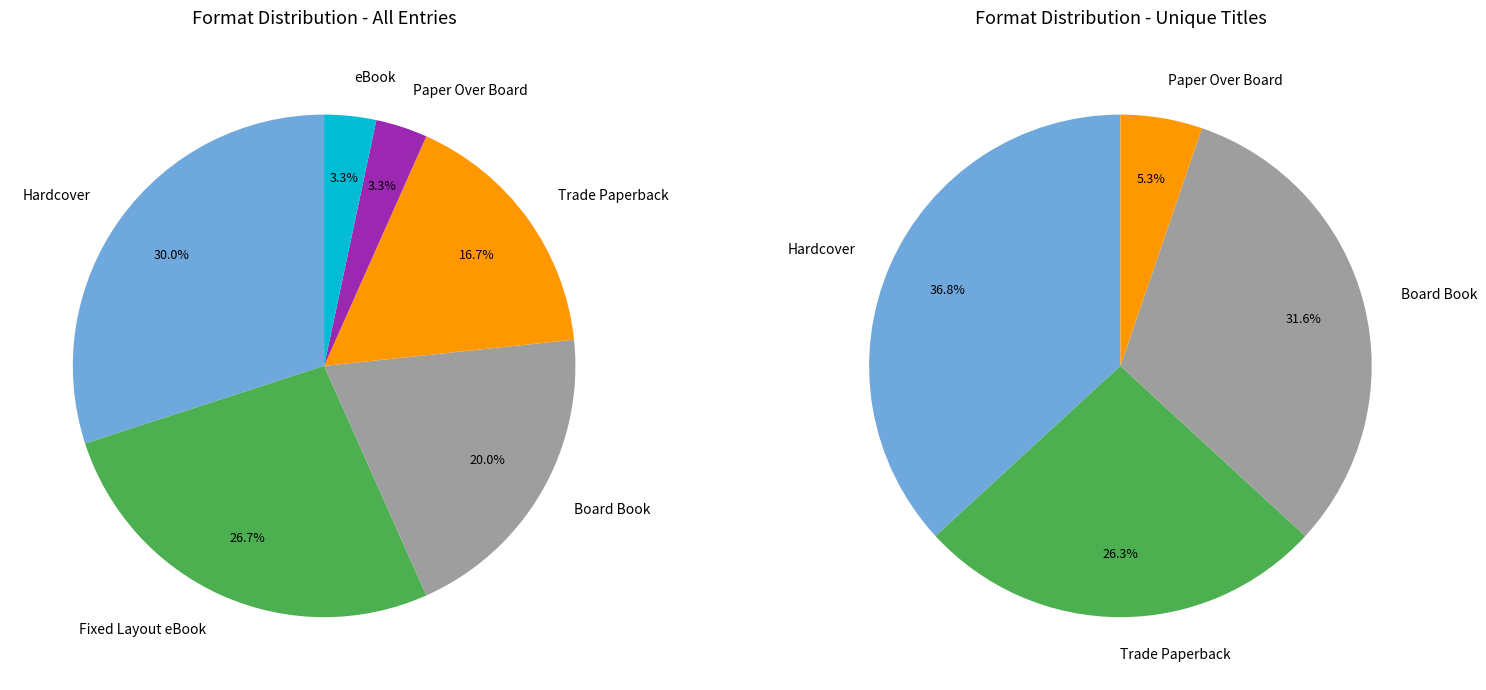

Count the number of slices in the pie.

6